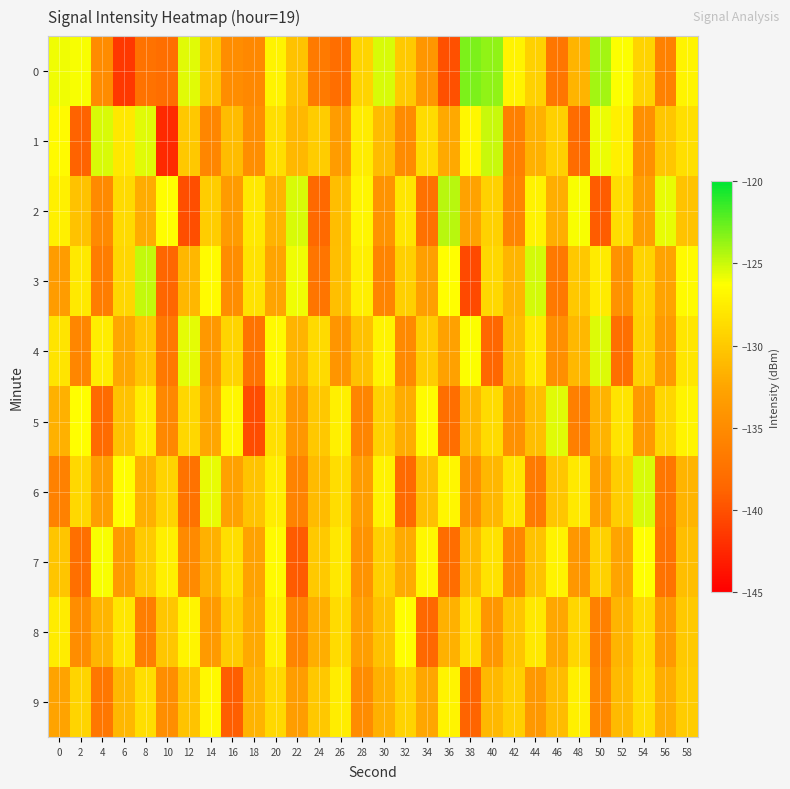

Rank the series by their maximum value, from lowest to highest.

9, 8, 7, 5, 4, 6, 1, 3, 2, 0